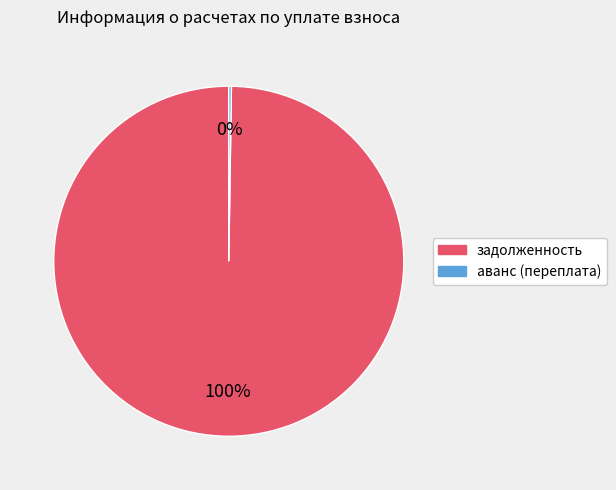

Is there a majority slice in this chart?

Yes